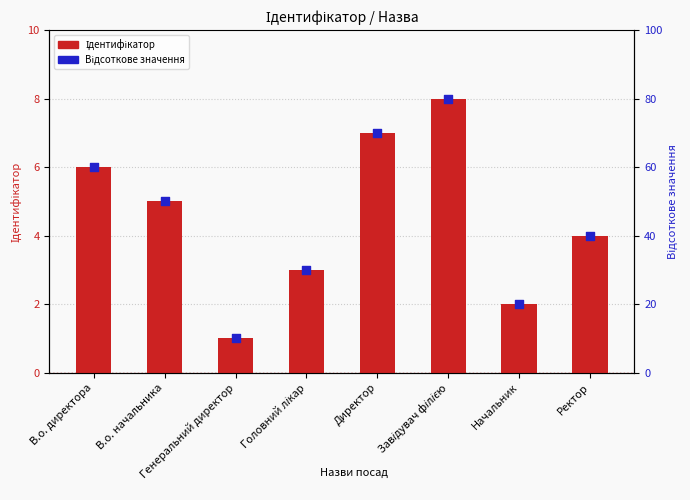

Is the value of Ідентифікатор at Начальник greater than the value of Відсоткове значення at Завідувач філією?

No